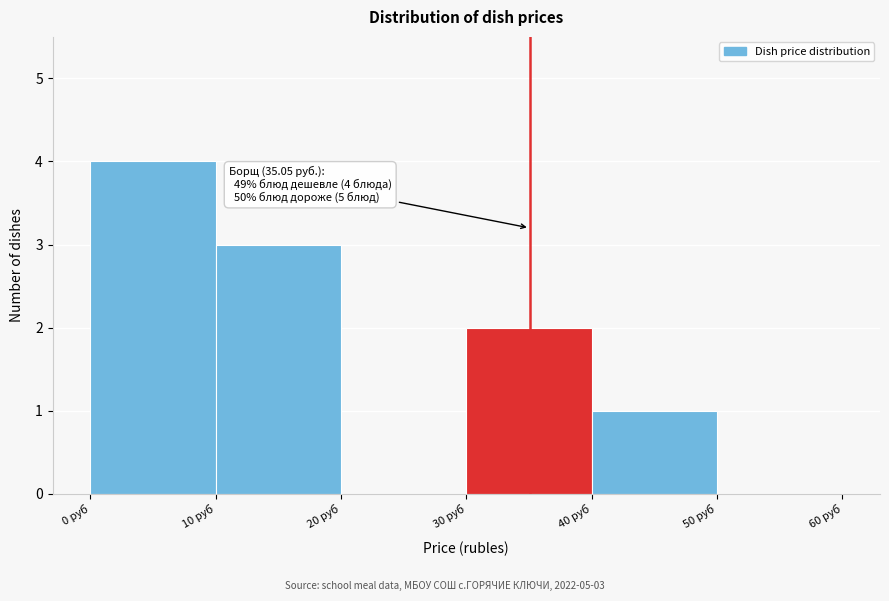

Which range on the x-axis has the tallest bar?

0 to 10